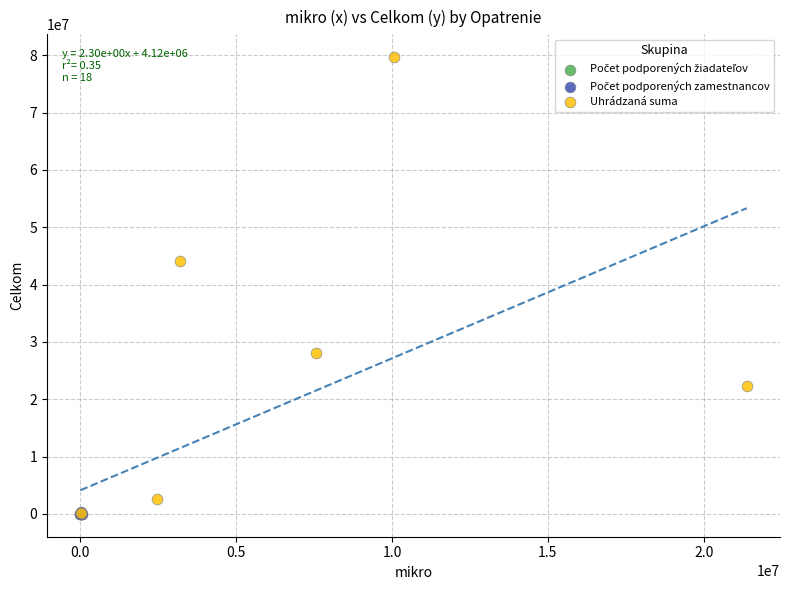

Which series contains the highest Y value?

Uhrádzaná suma